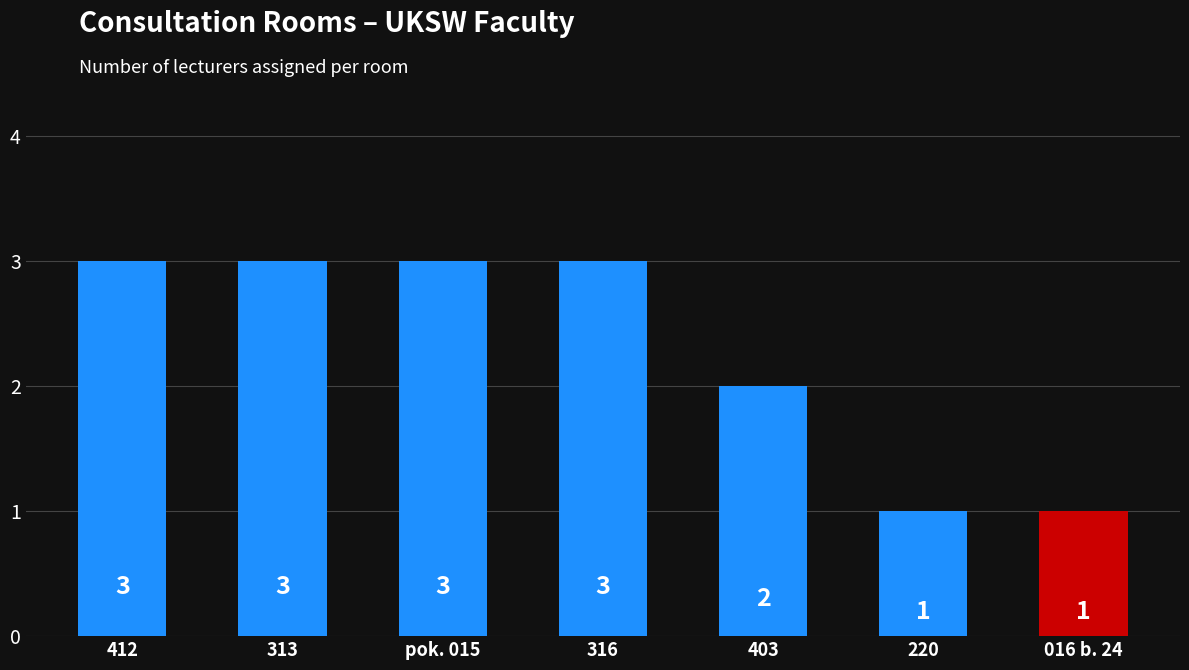

What is the smallest value displayed?

1